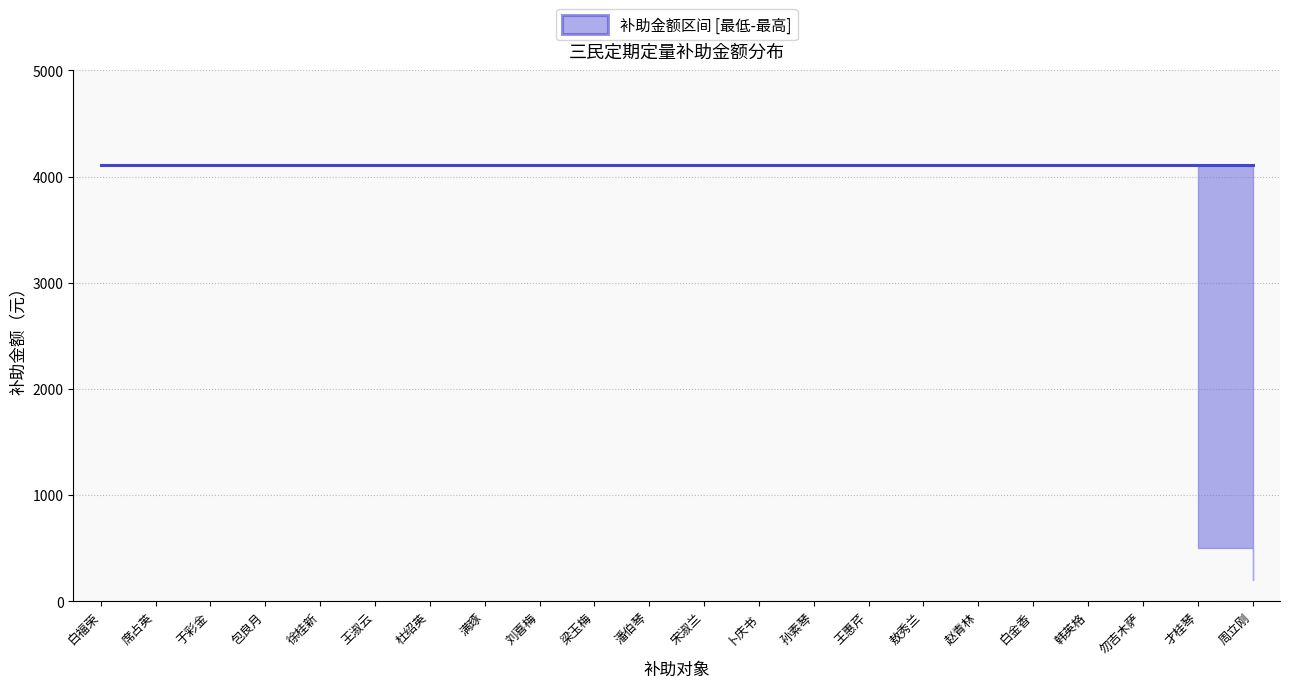

How many categories are shown in the chart?

22